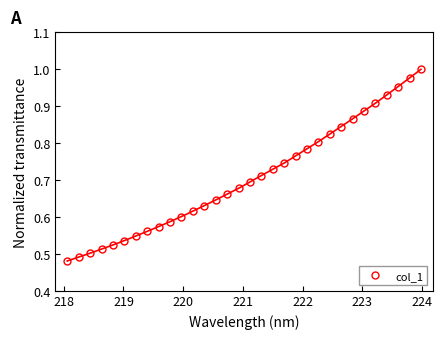

Is it true that the value at 15 is 0.2?

False